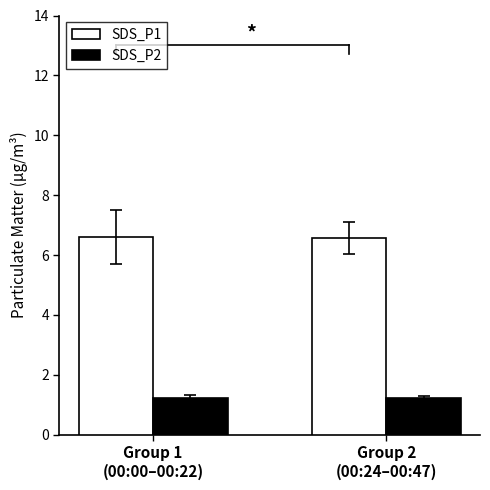

What is the average value of the SDS_P2 series?

1.2